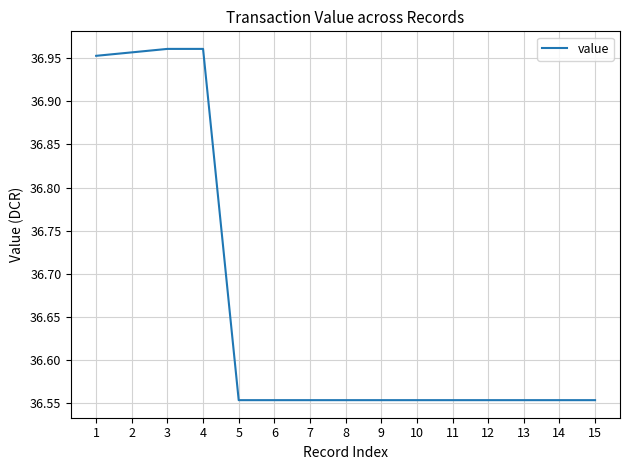

What is the difference between the values at 12 and 2?

0.4